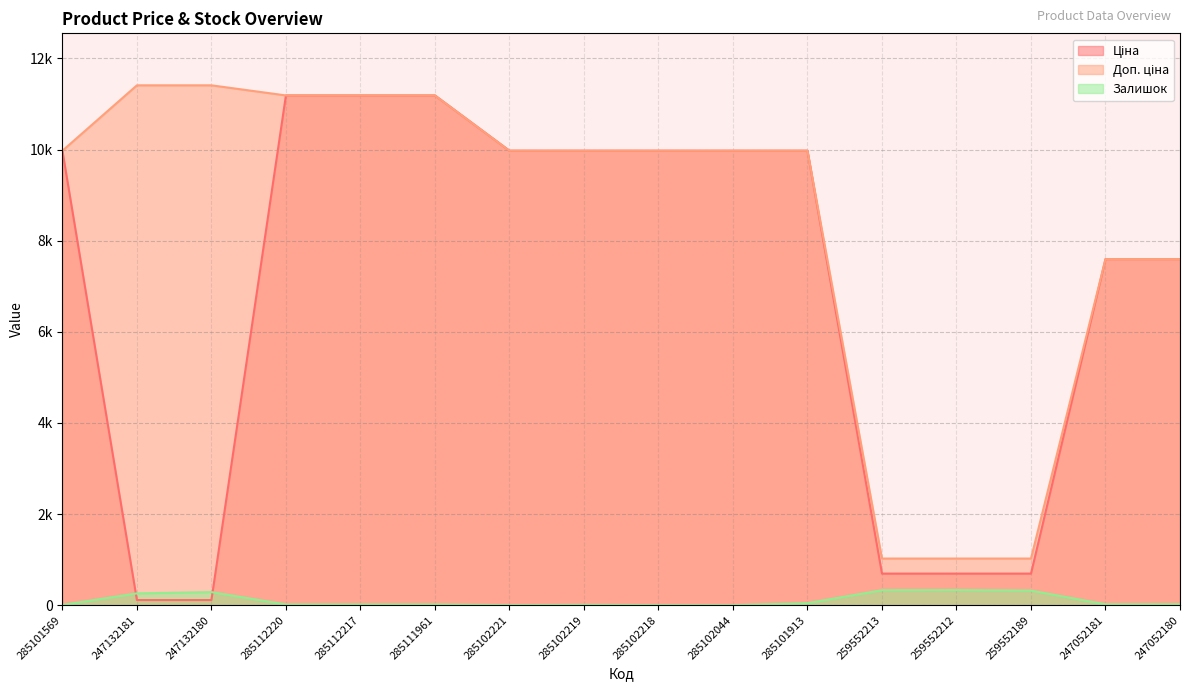

What is the smallest value displayed?

1.0